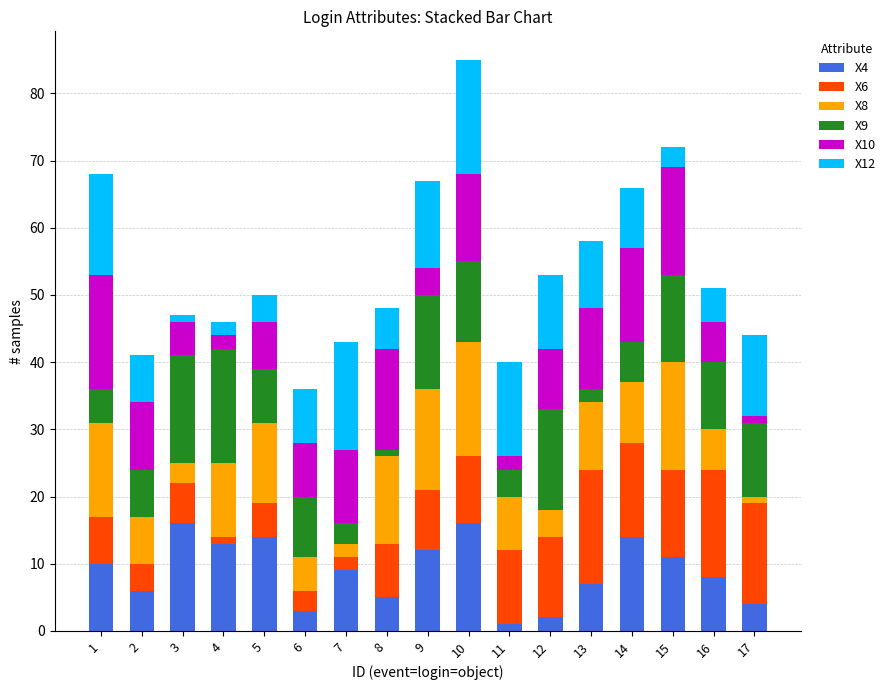

True or false: X4 has a value of 6 at 2.

True